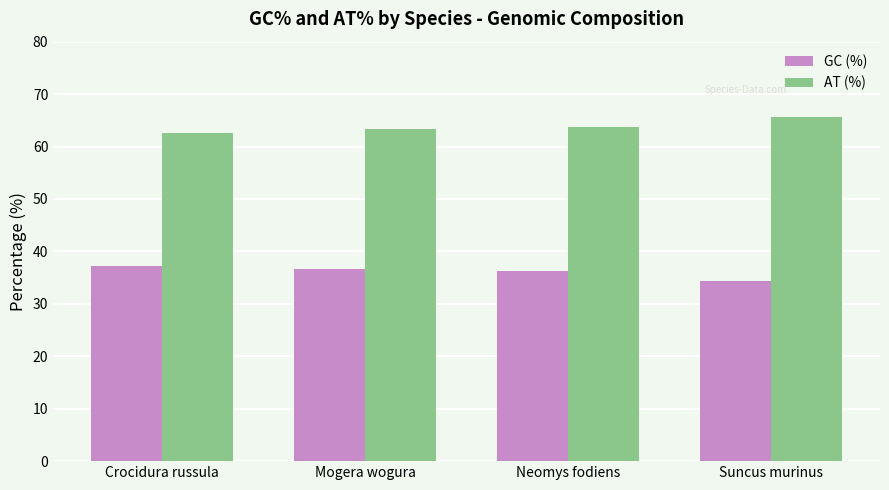

Rank the series by their maximum value, from lowest to highest.

GC (%), AT (%)